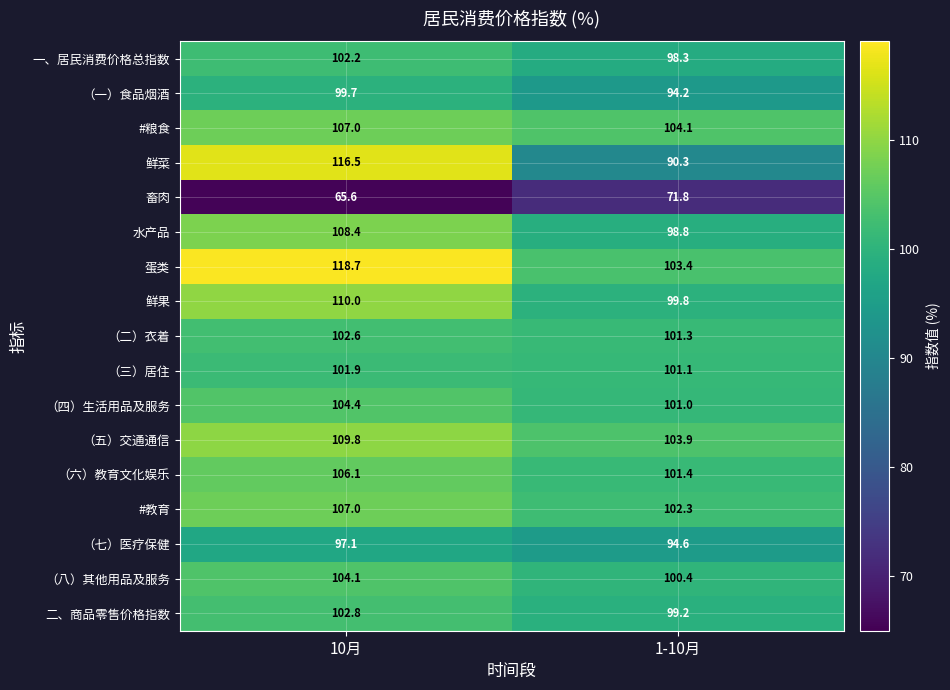

What is the sum of the #教育 values at 10月 and 1-10月?

209.3